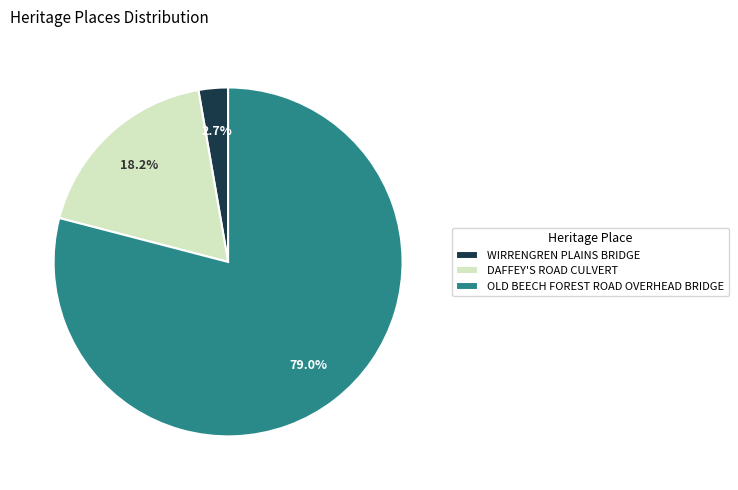

To the nearest percent, what is the difference between the OLD BEECH FOREST ROAD OVERHEAD BRIDGE and WIRRENGREN PLAINS BRIDGE slice percentages?

76%